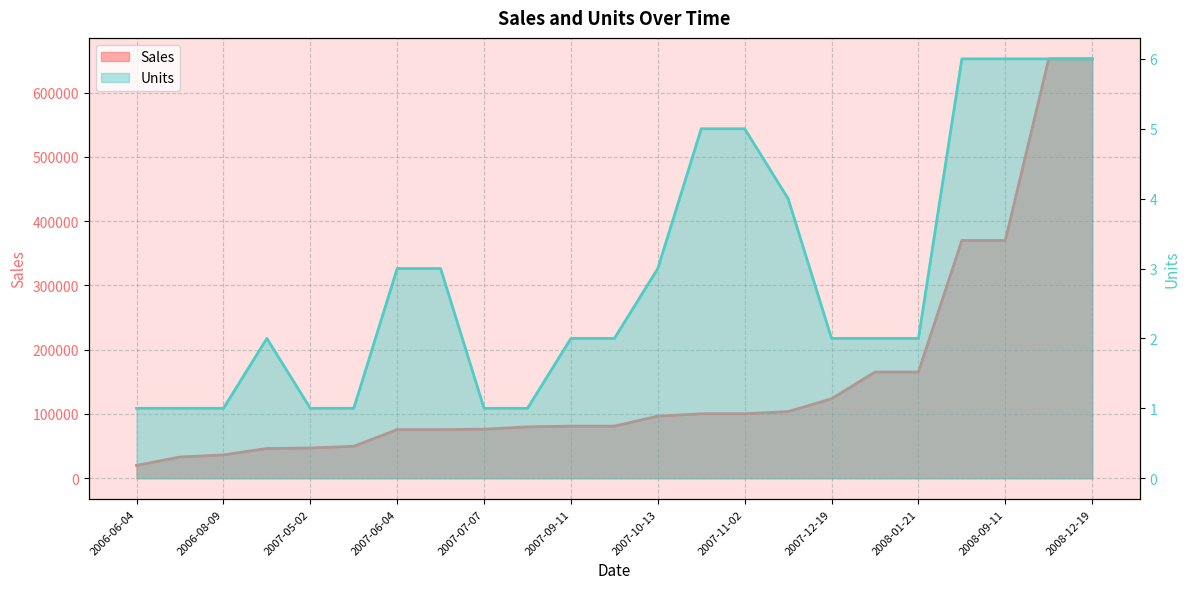

True or false: Units and Sales cross at least once.

False